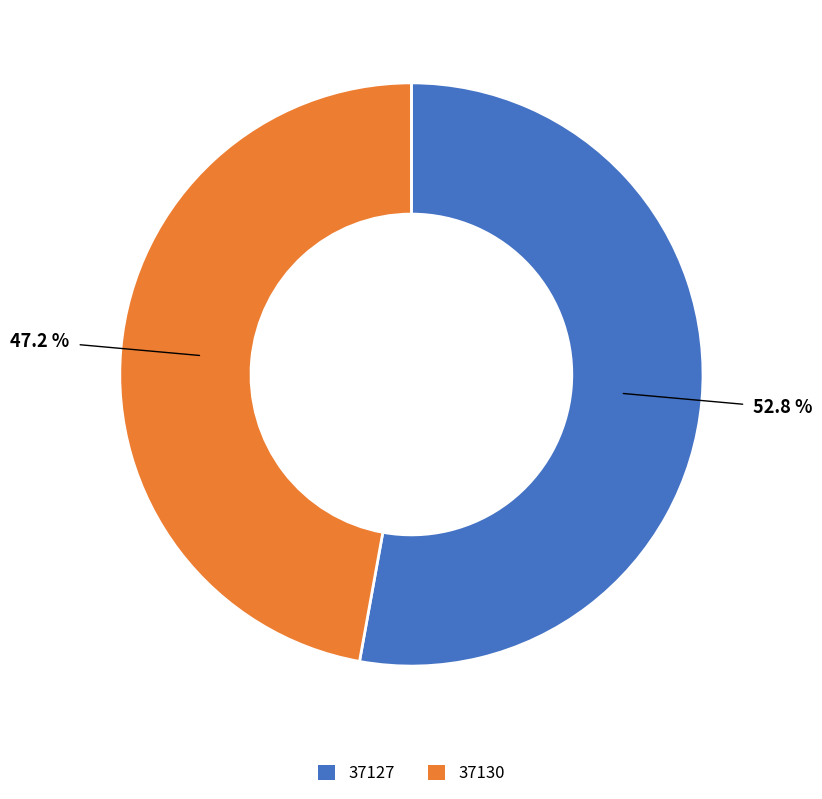

Approximately how many times larger is the value at 37127 compared to 37130?

1.1